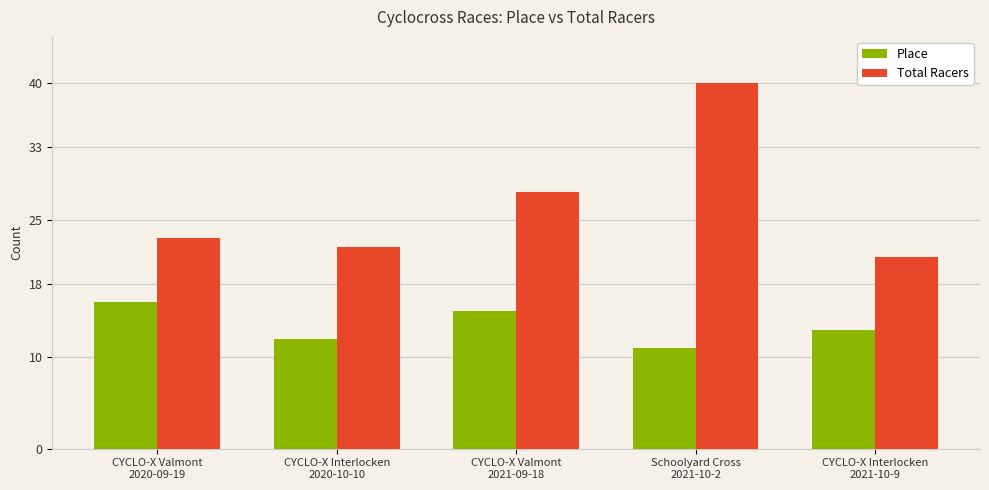

What is the difference between the highest and lowest values at CYCLO-X Valmont
2020-09-19?

7